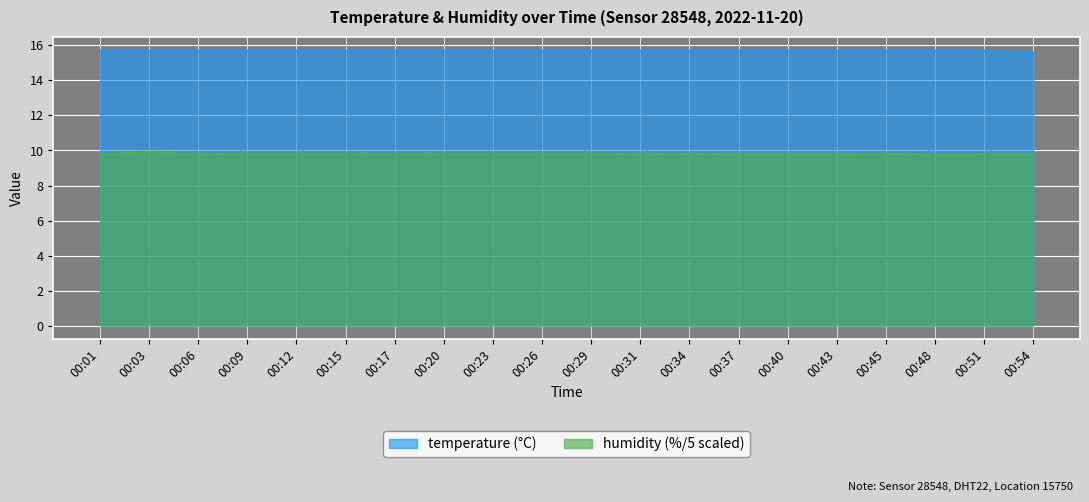

Rank the series by their average value, from highest to lowest.

temperature, humidity